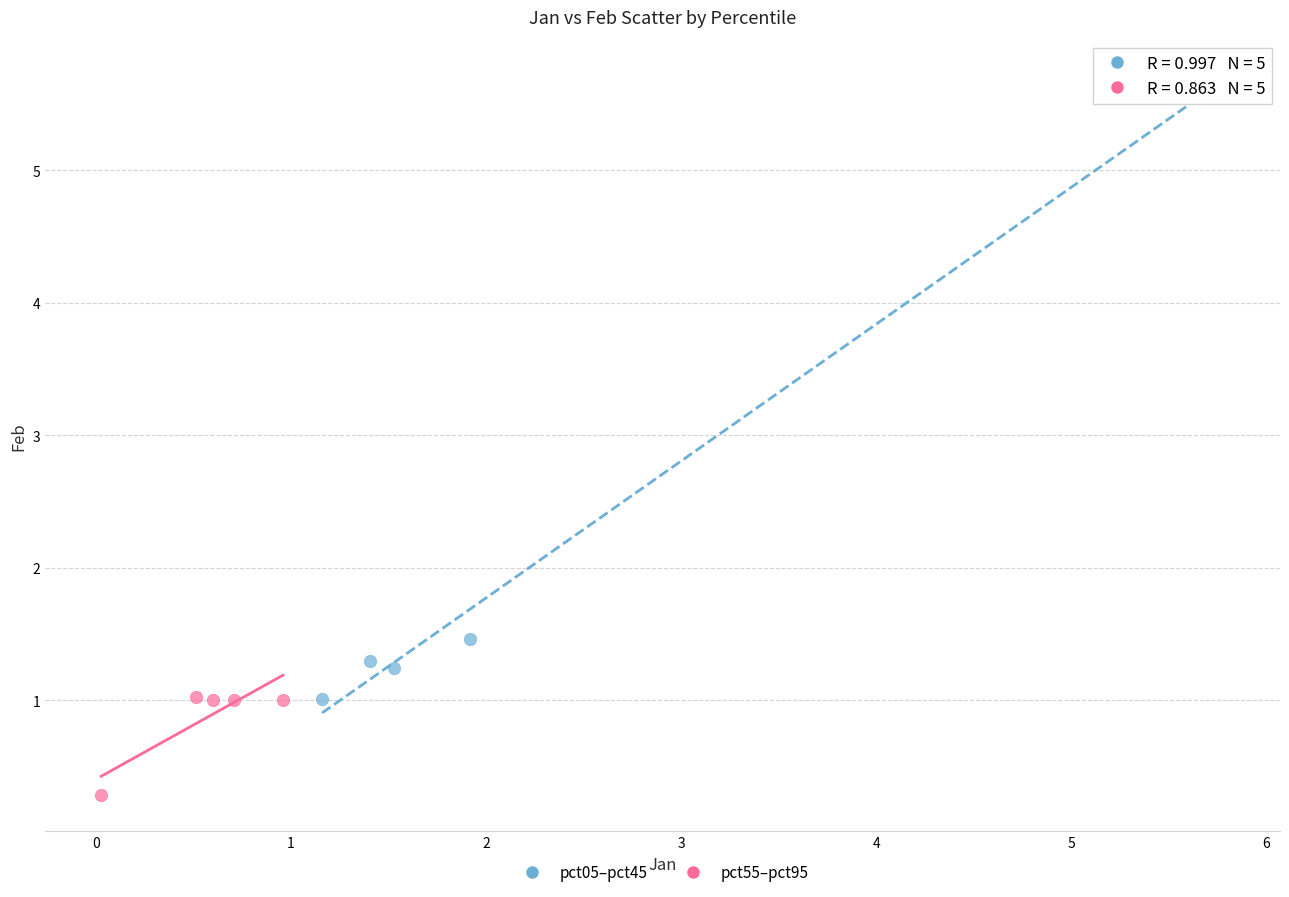

Which series reaches the minimum Y coordinate?

pct55–pct95